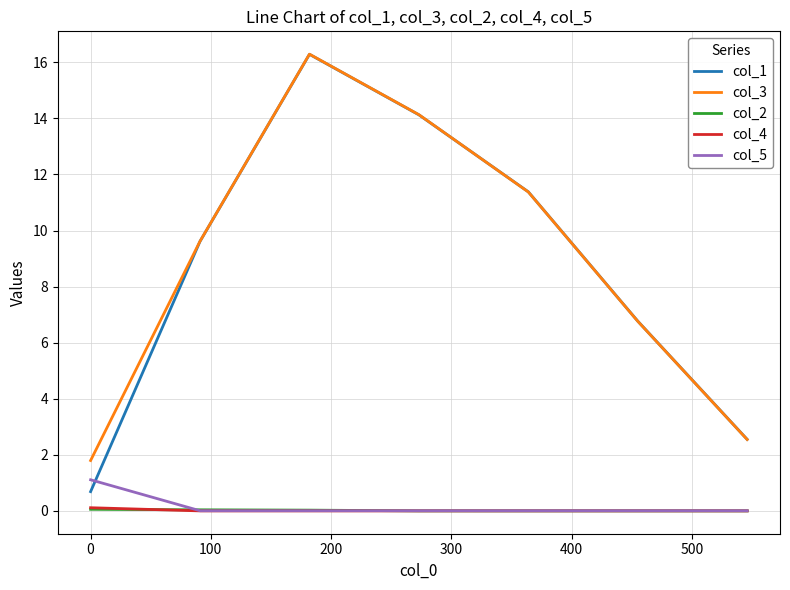

True or false: col_4 and col_3 cross at least once.

False